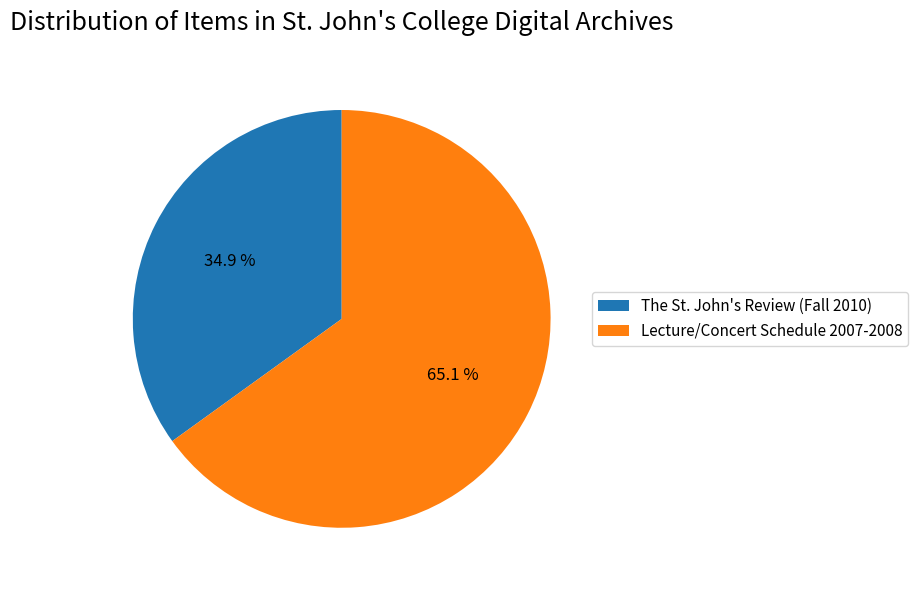

Which slice is the smallest?

The St. John's Review (Fall 2010)